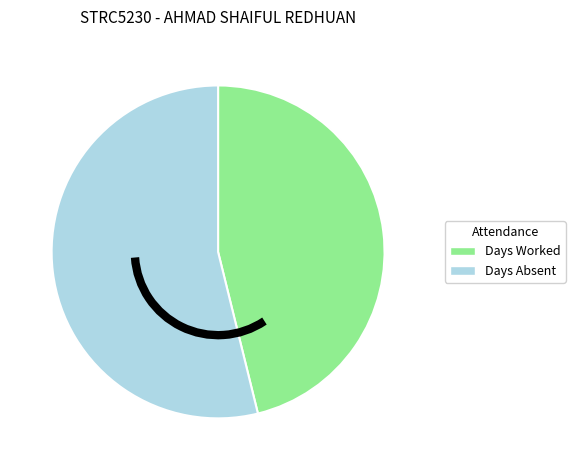

What is the largest slice in the pie chart?

Days Absent